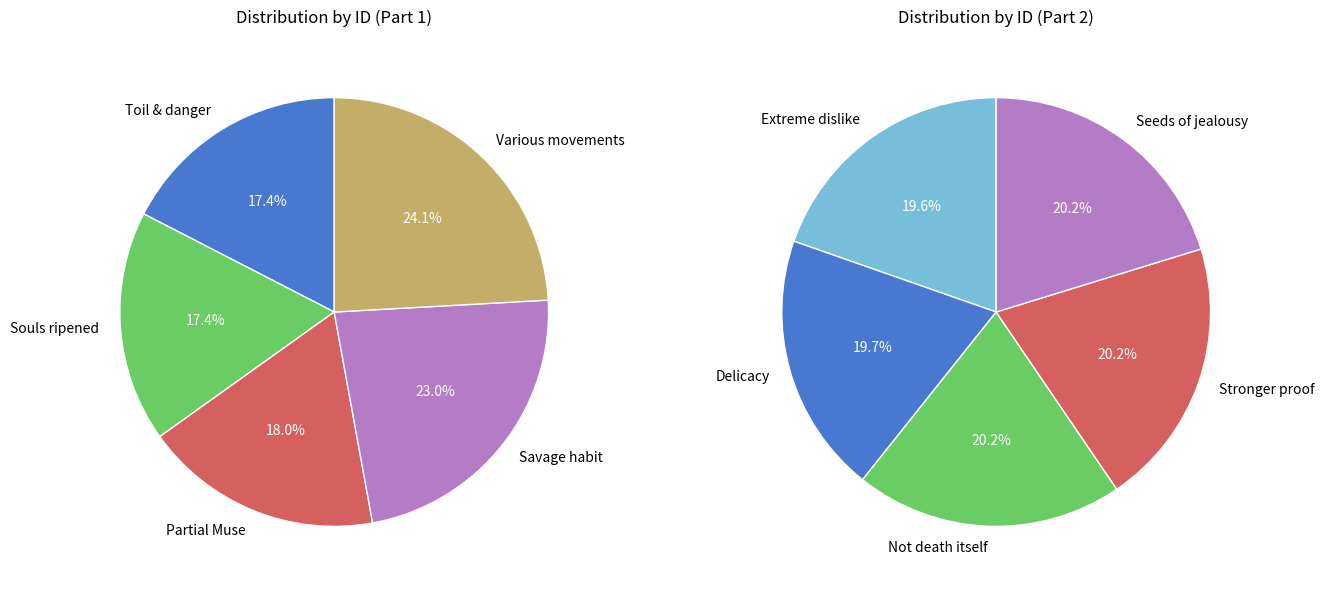

Do Or if where savage habit and Her delicacy did not restrain together represent more than half of the pie?

No